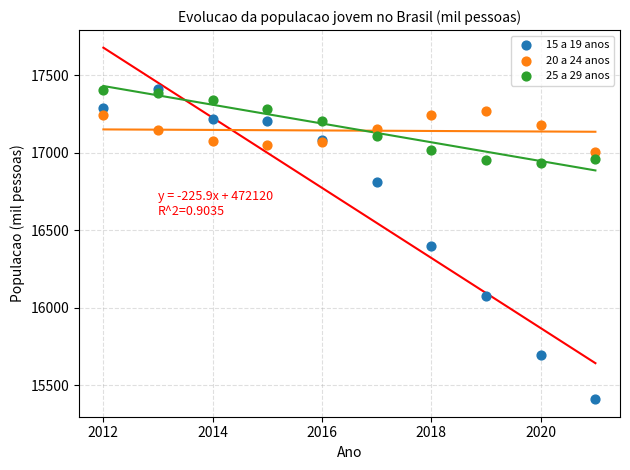

What is the X range (max minus min) for the scatter plot?

9